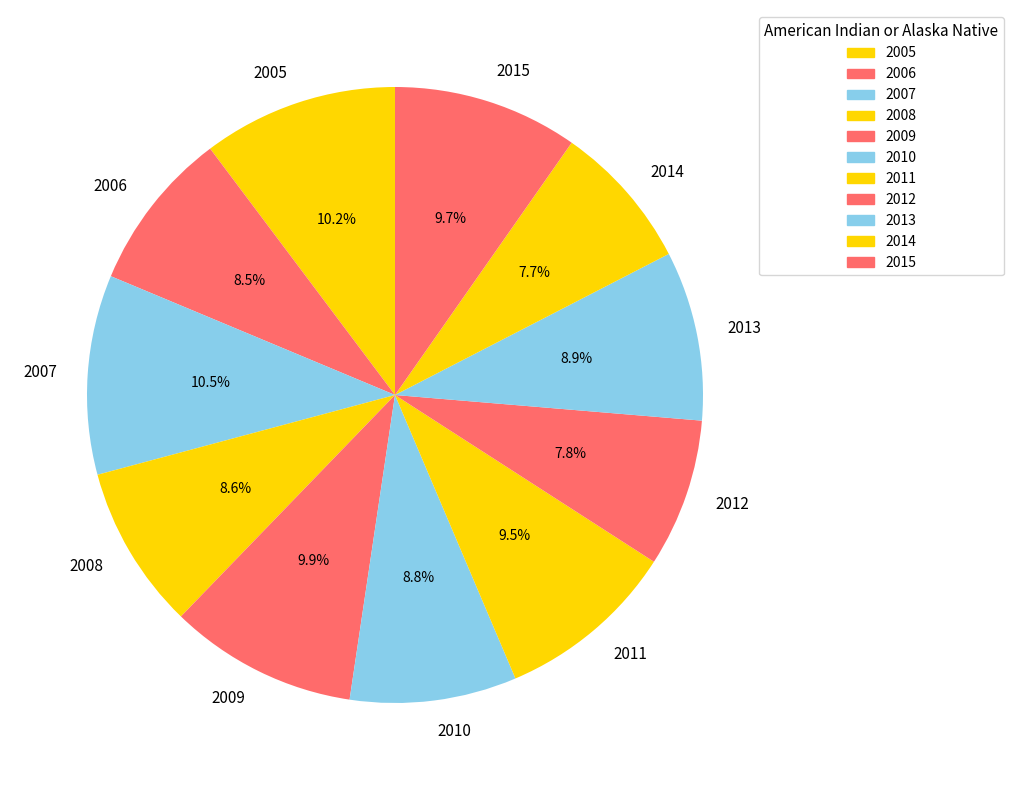

Is there any slice that represents more than half of the pie?

No